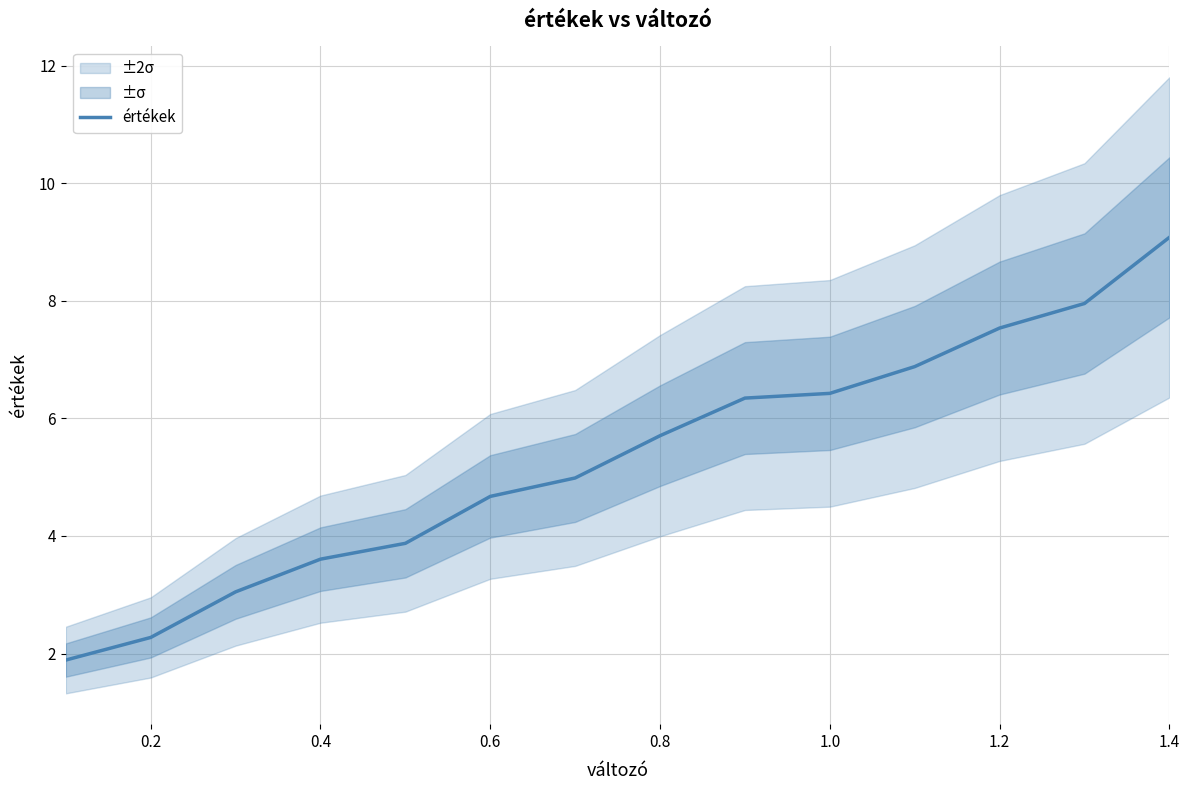

The értékek series shows 1.0 at 0.4. True or false?

False